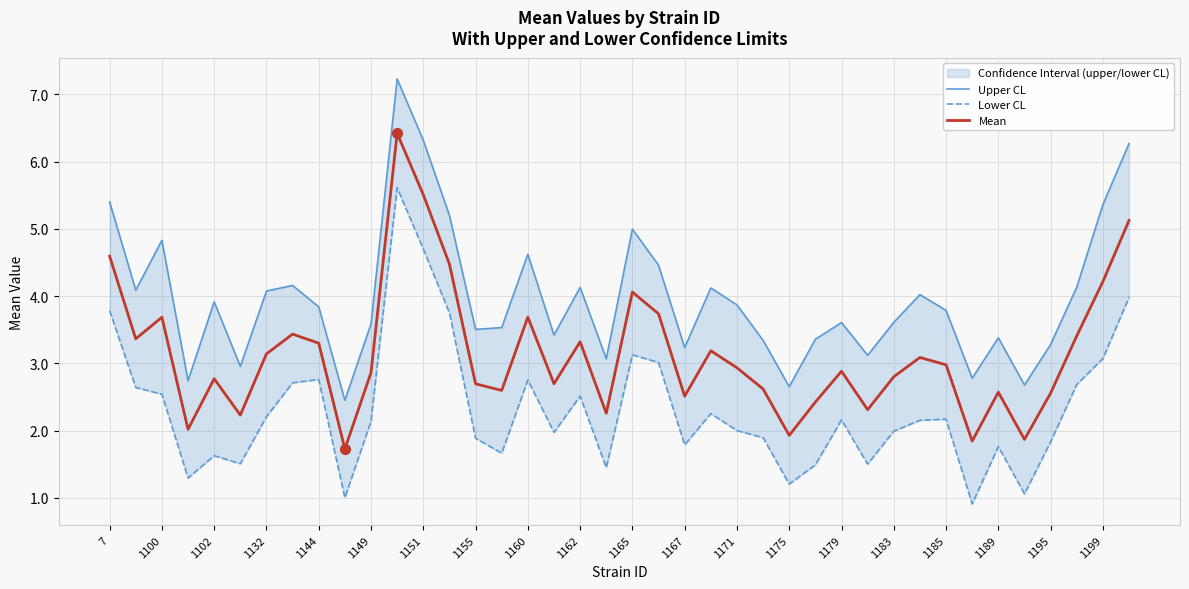

Is it true that Mean equals 2.5 at 1167?

True